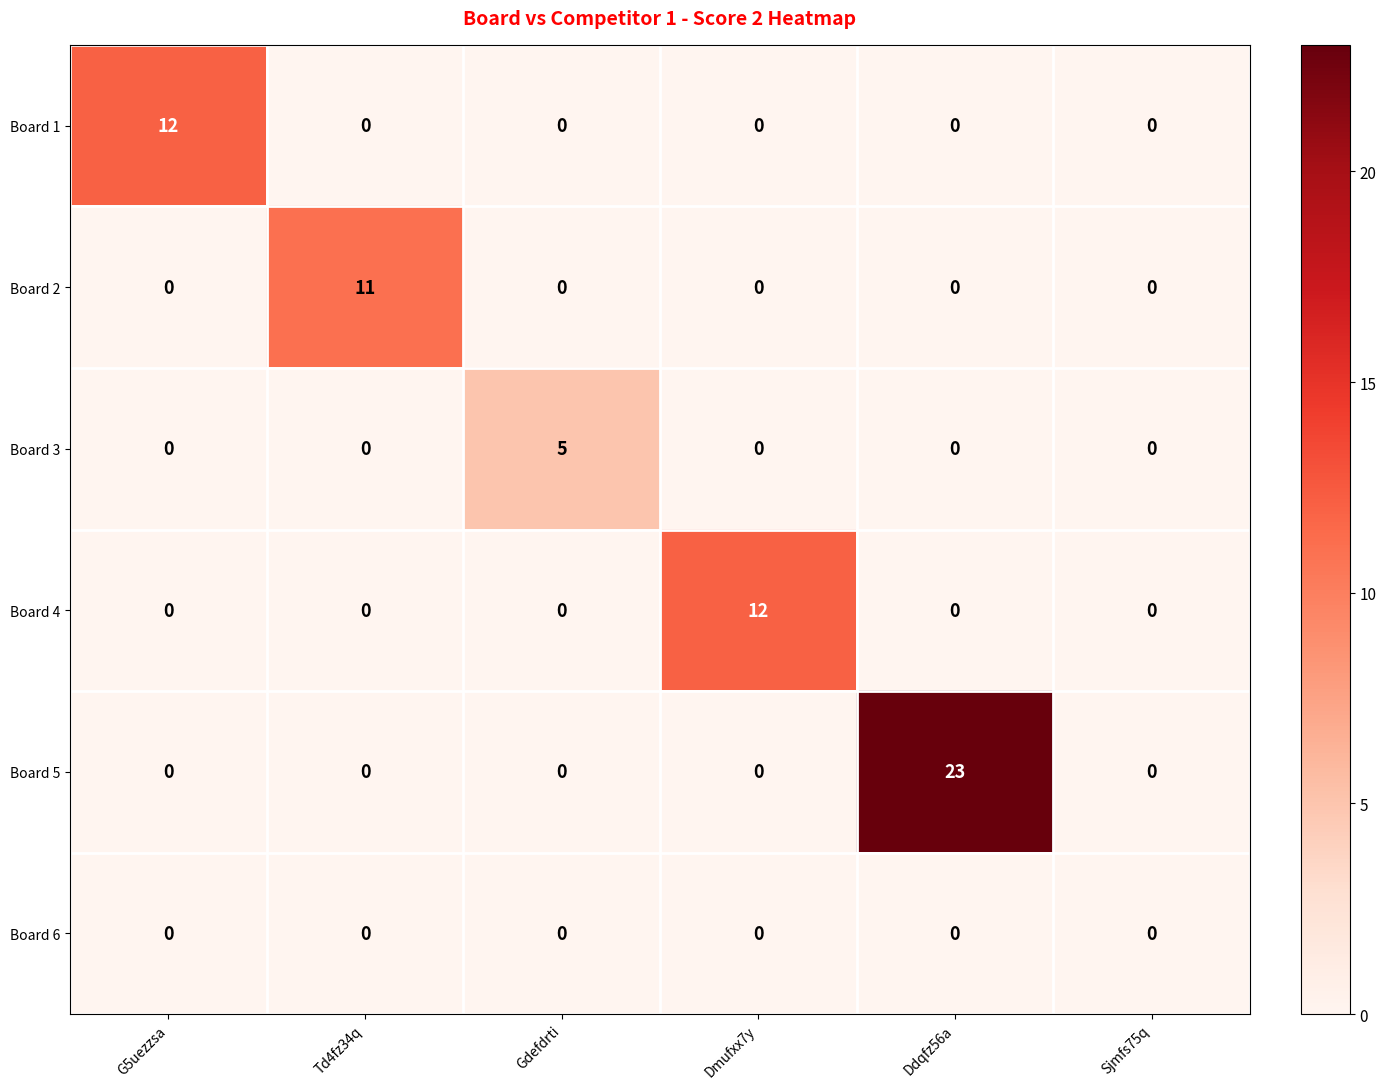

How many distinct data groups are displayed?

6